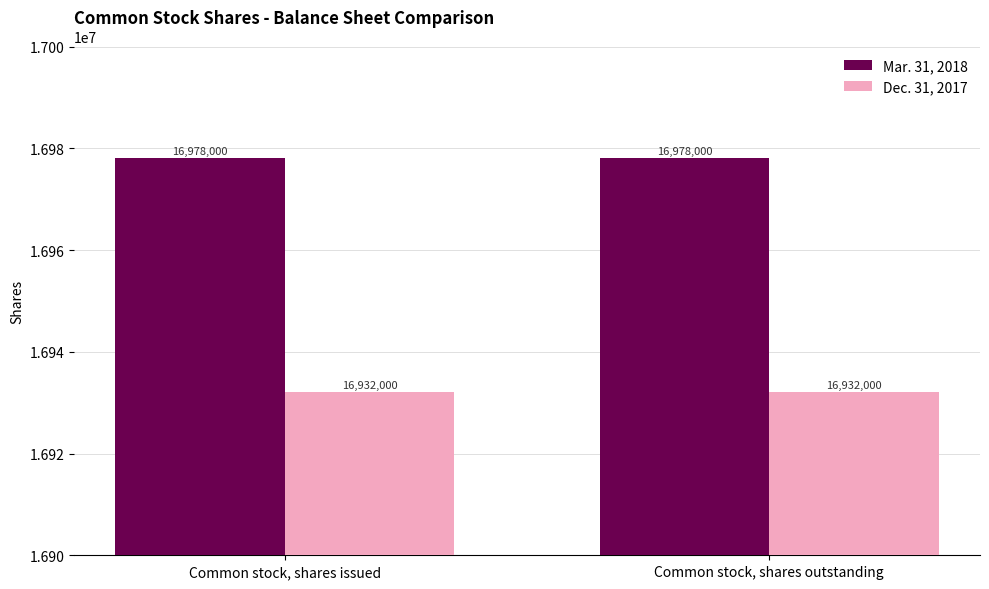

How many groups of bars are there?

2